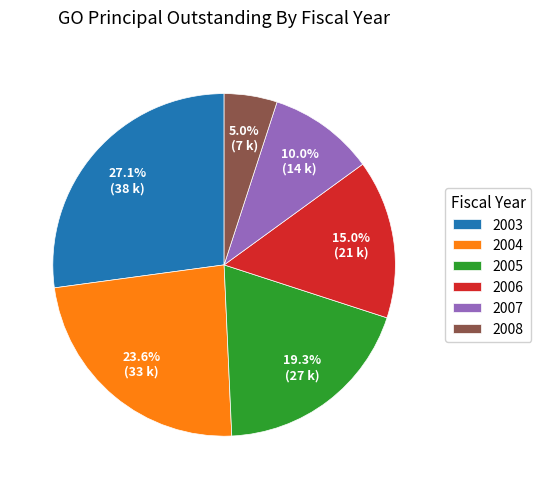

Between 2003 and 2008, which is larger?

2003